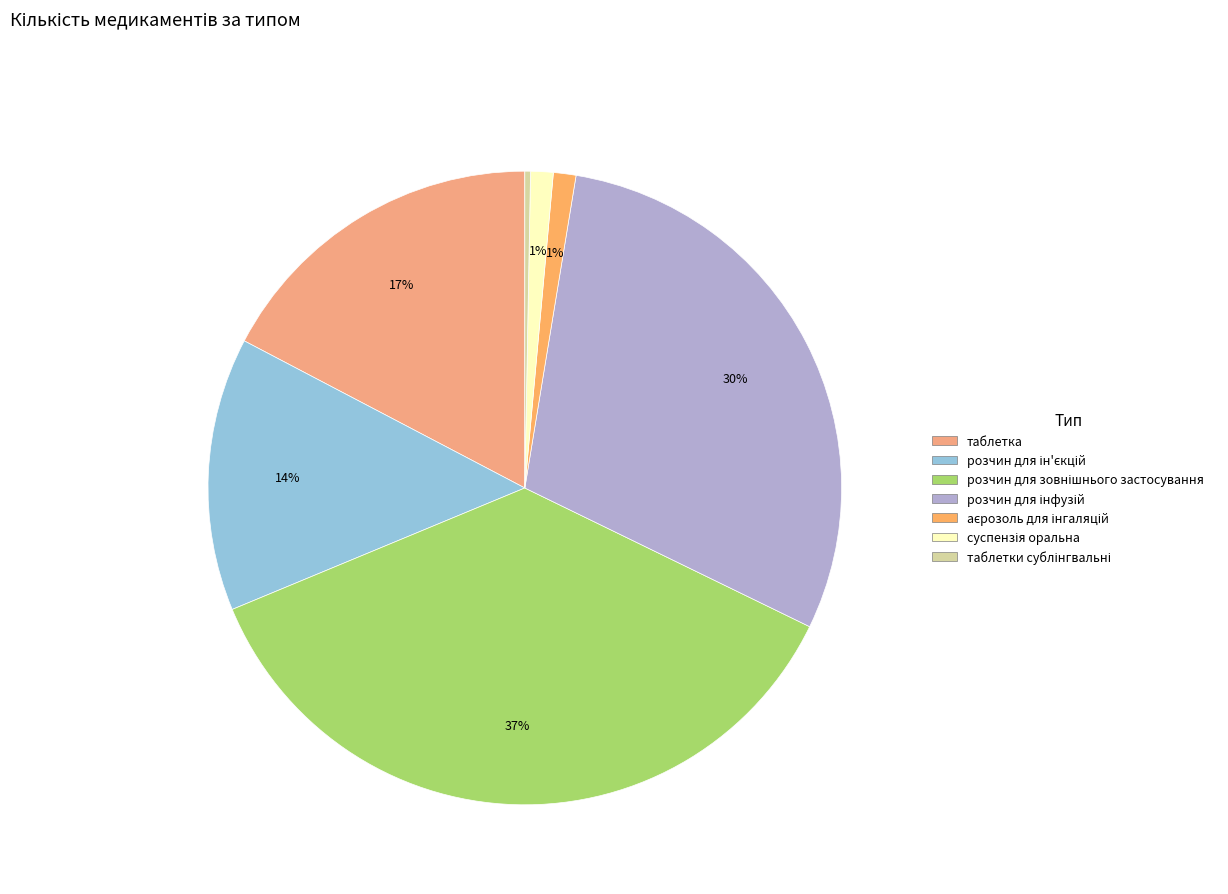

Count the number of slices in the pie.

7